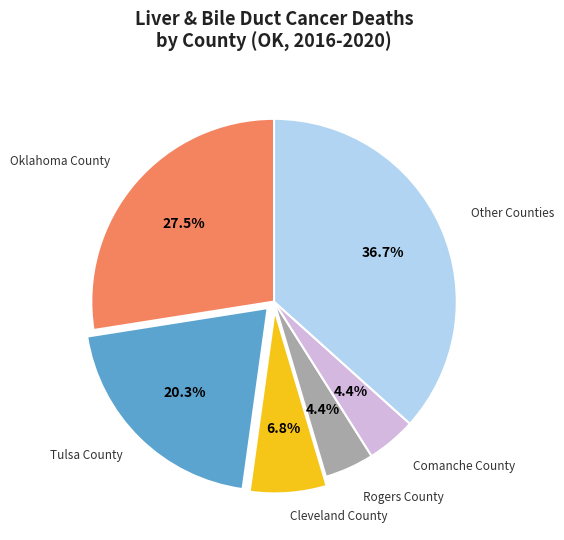

What is the largest slice in the pie chart?

Other Counties